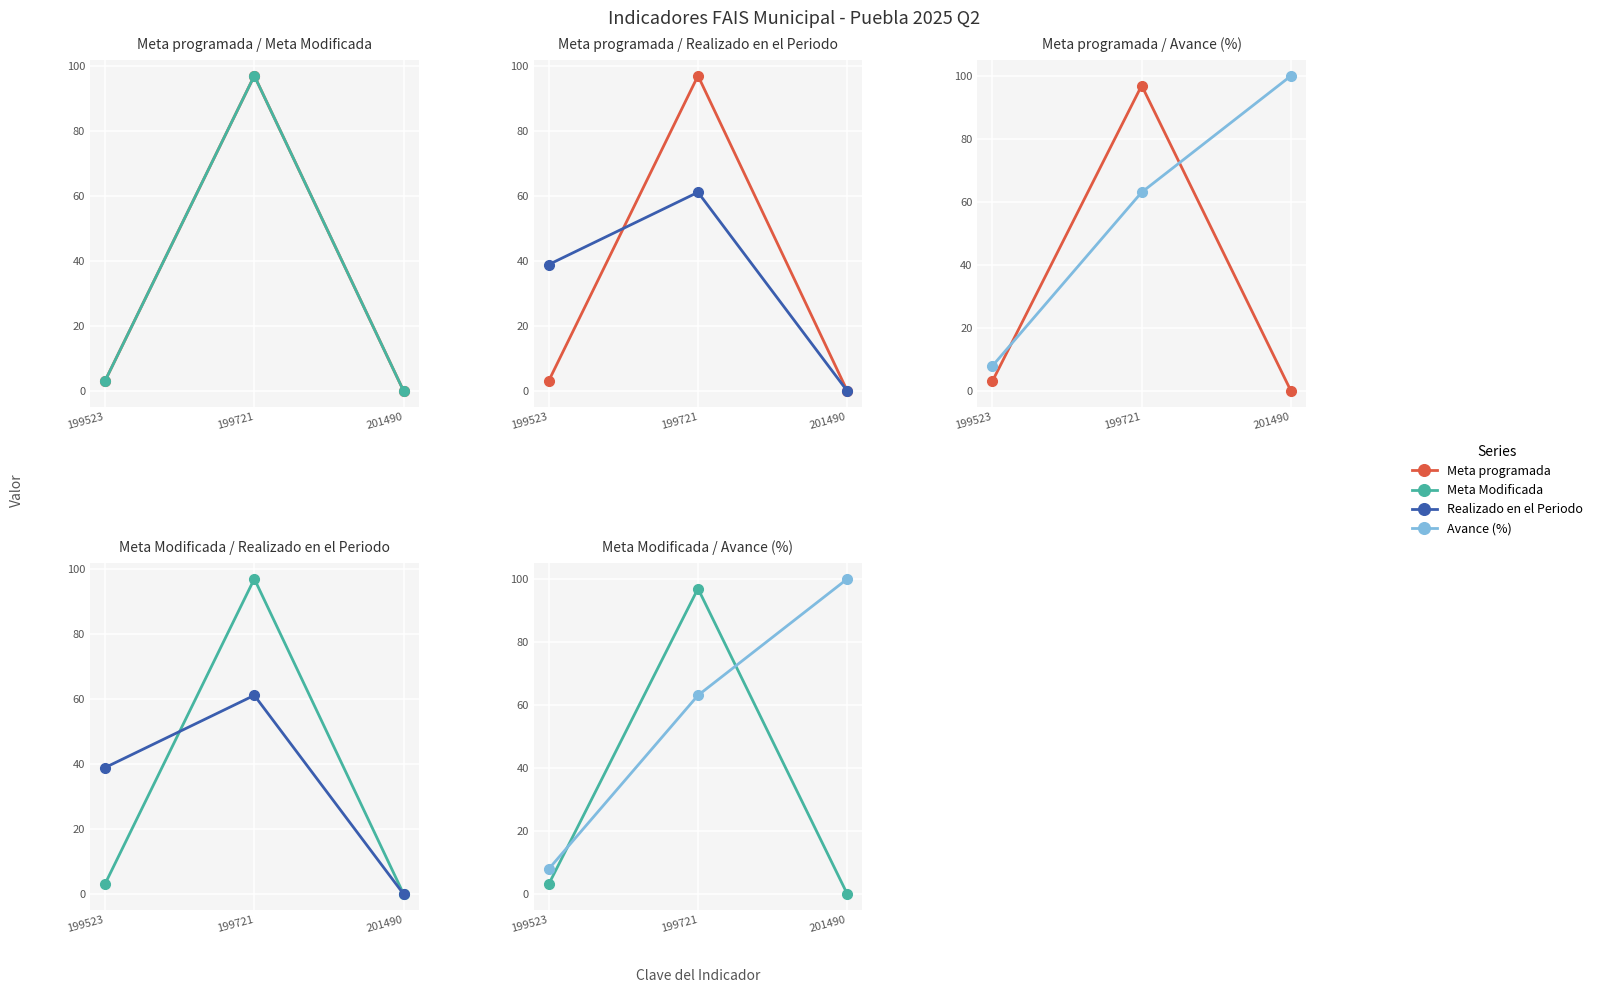

Rank the series by their maximum value, from lowest to highest.

Realizado en el Periodo, Meta programada, Meta Modificada, Avance (%)